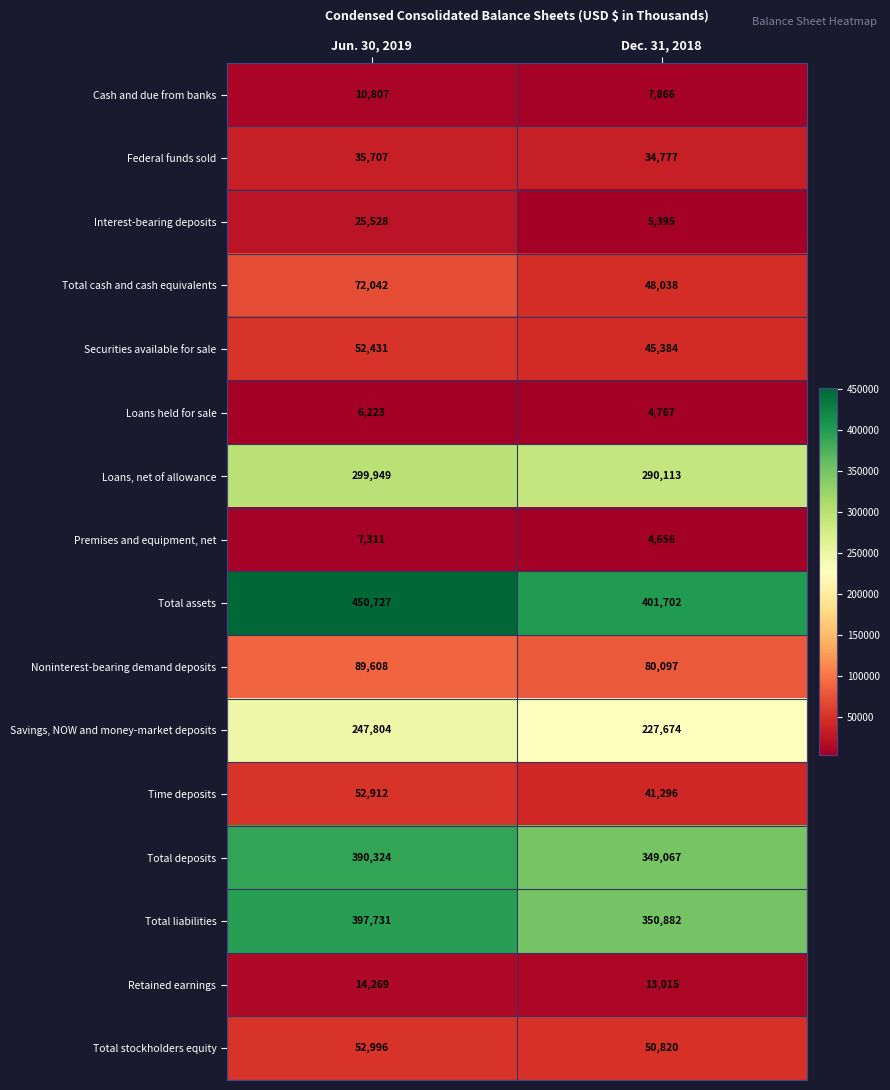

At how many categories does at least one series exceed 328817?

2